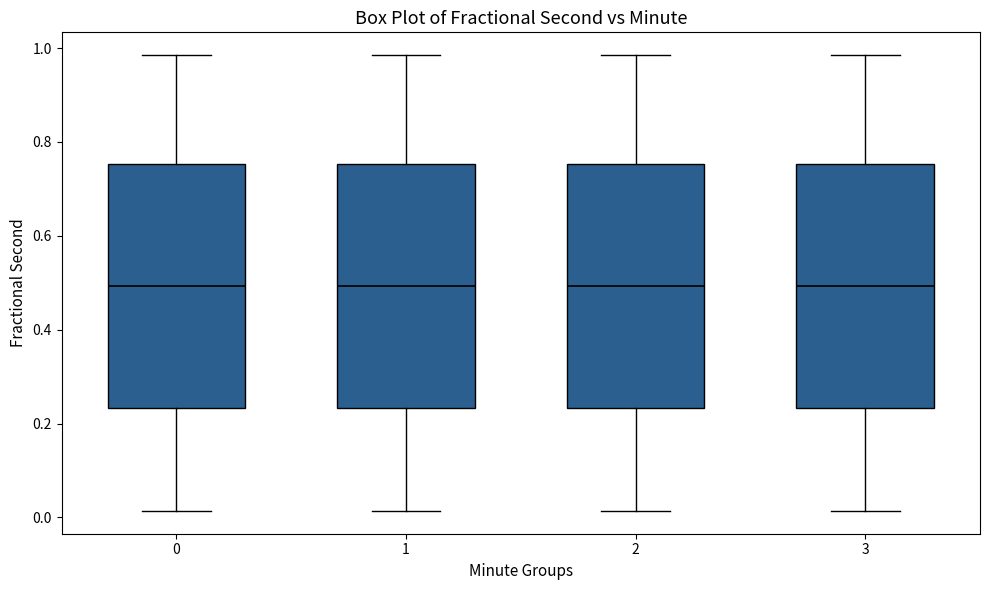

Reading left to right, read every box against the y-axis: the position of its median line, the range the box covers, and the ends of its whiskers. The values are not printed on the chart, so give them approximately, as read against the axis.

0: median 0.50, box 0.24 to 0.76, whiskers 0.02 to 0.98
1: median 0.50, box 0.24 to 0.76, whiskers 0.02 to 0.98
2: median 0.50, box 0.24 to 0.76, whiskers 0.02 to 0.98
3: median 0.50, box 0.24 to 0.76, whiskers 0.02 to 0.98